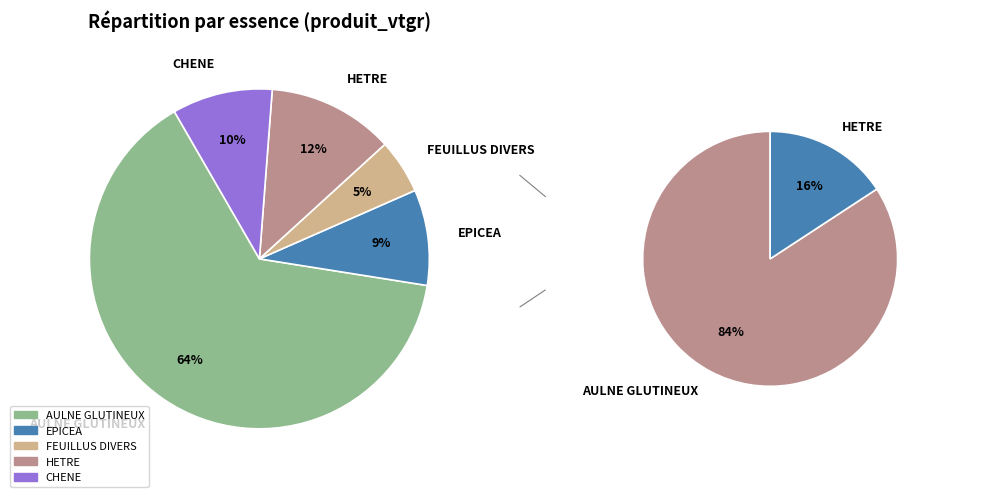

Count the number of slices in the pie.

5